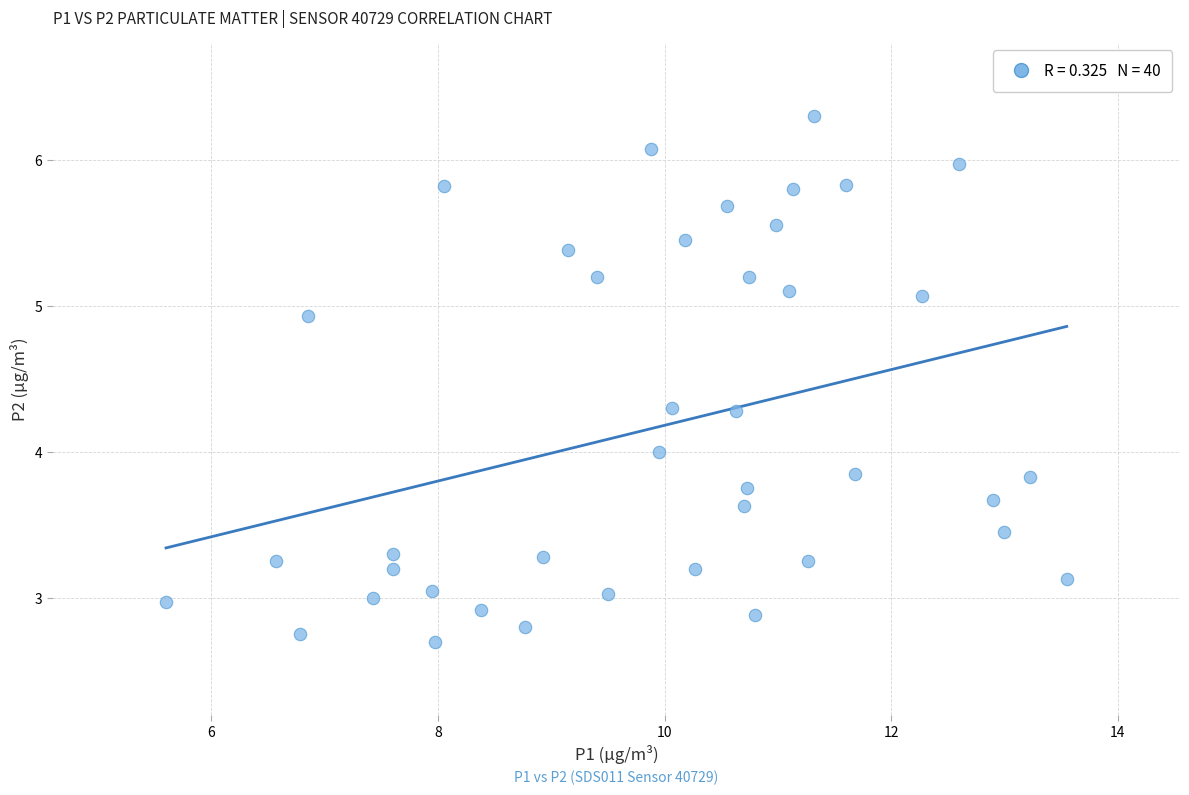

What is the range of Y values (max minus min)?

3.6